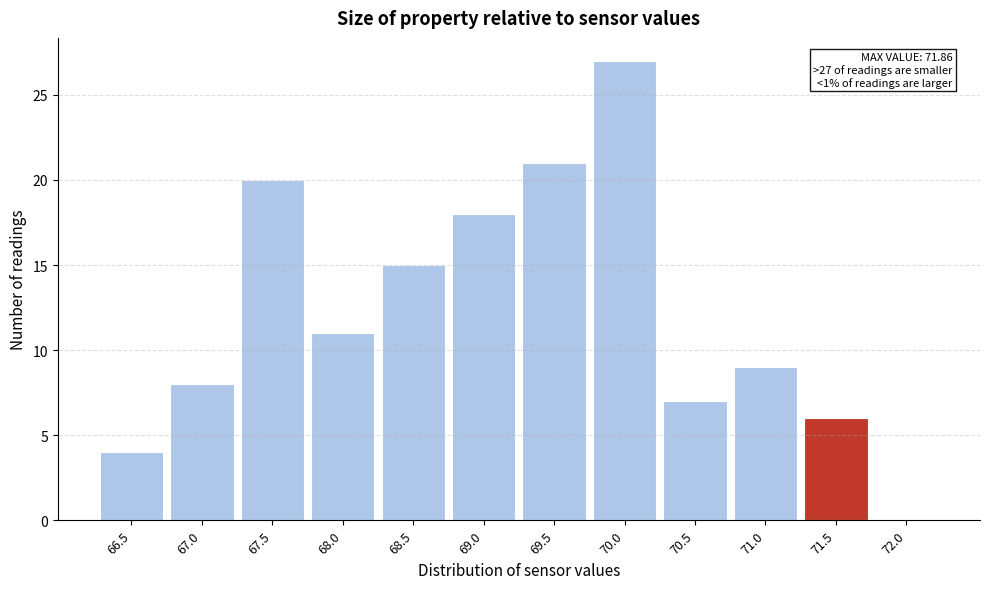

Reading right to left, extract all data points from this chart.

72.0=0	71.5=6	71.0=9	70.5=7	70.0=27	69.5=21	69.0=18	68.5=15	68.0=11	67.5=20	67.0=8	66.5=4